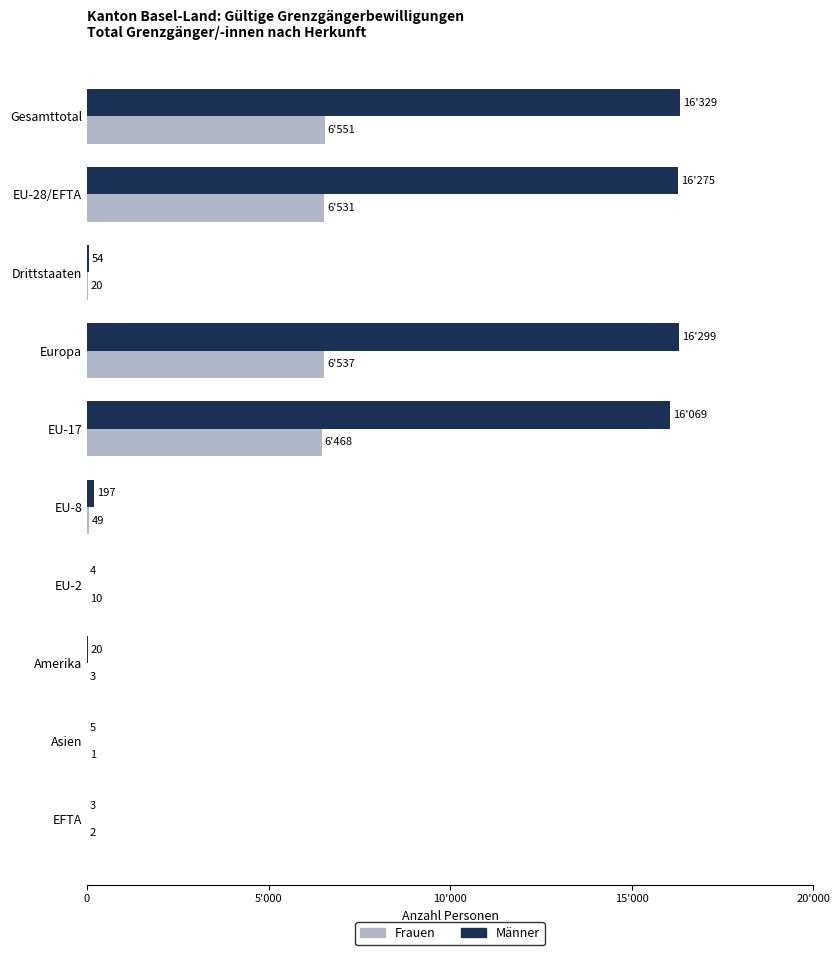

What is the highest value of the Männer series?

16329